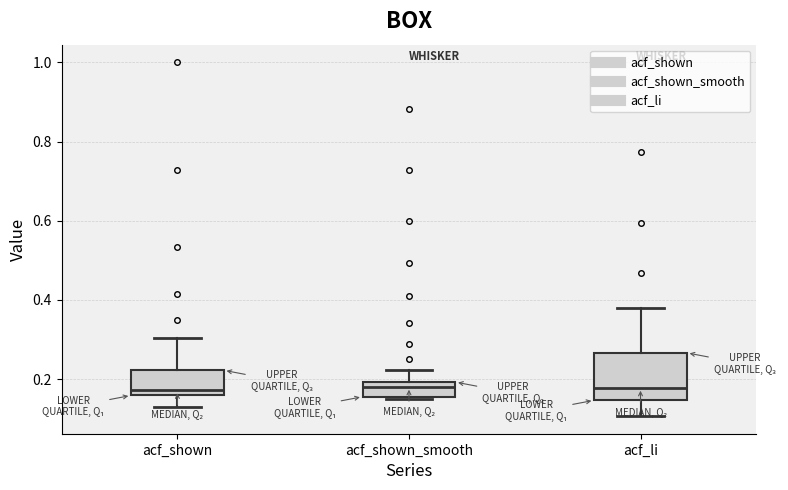

Reading left to right, transcribe this box plot: for each box, give where its median line is, the range the box spans, and where its two whiskers end, as read against the y-axis. The values are not printed on the chart, so give them approximately, as read against the axis.

acf_shown: median 0.18, box 0.16 to 0.22, whiskers 0.12 to 0.30
acf_shown_smooth: median 0.18, box 0.16 to 0.20, whiskers 0.16 to 0.22
acf_li: median 0.18, box 0.14 to 0.26, whiskers 0.10 to 0.38